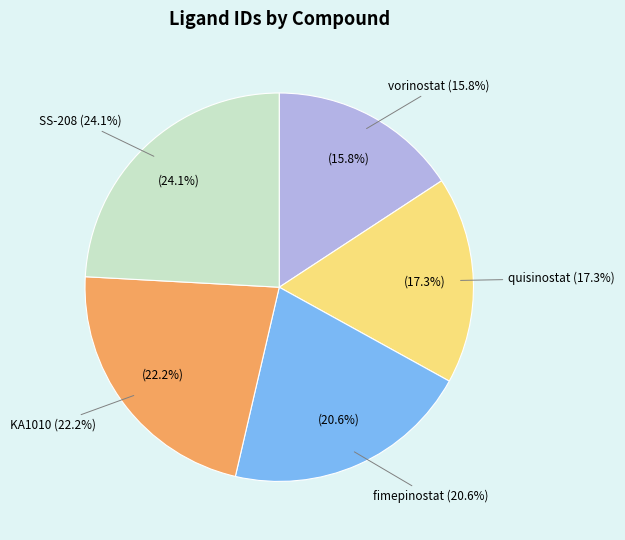

Does fimepinostat represent more than half of the total?

No